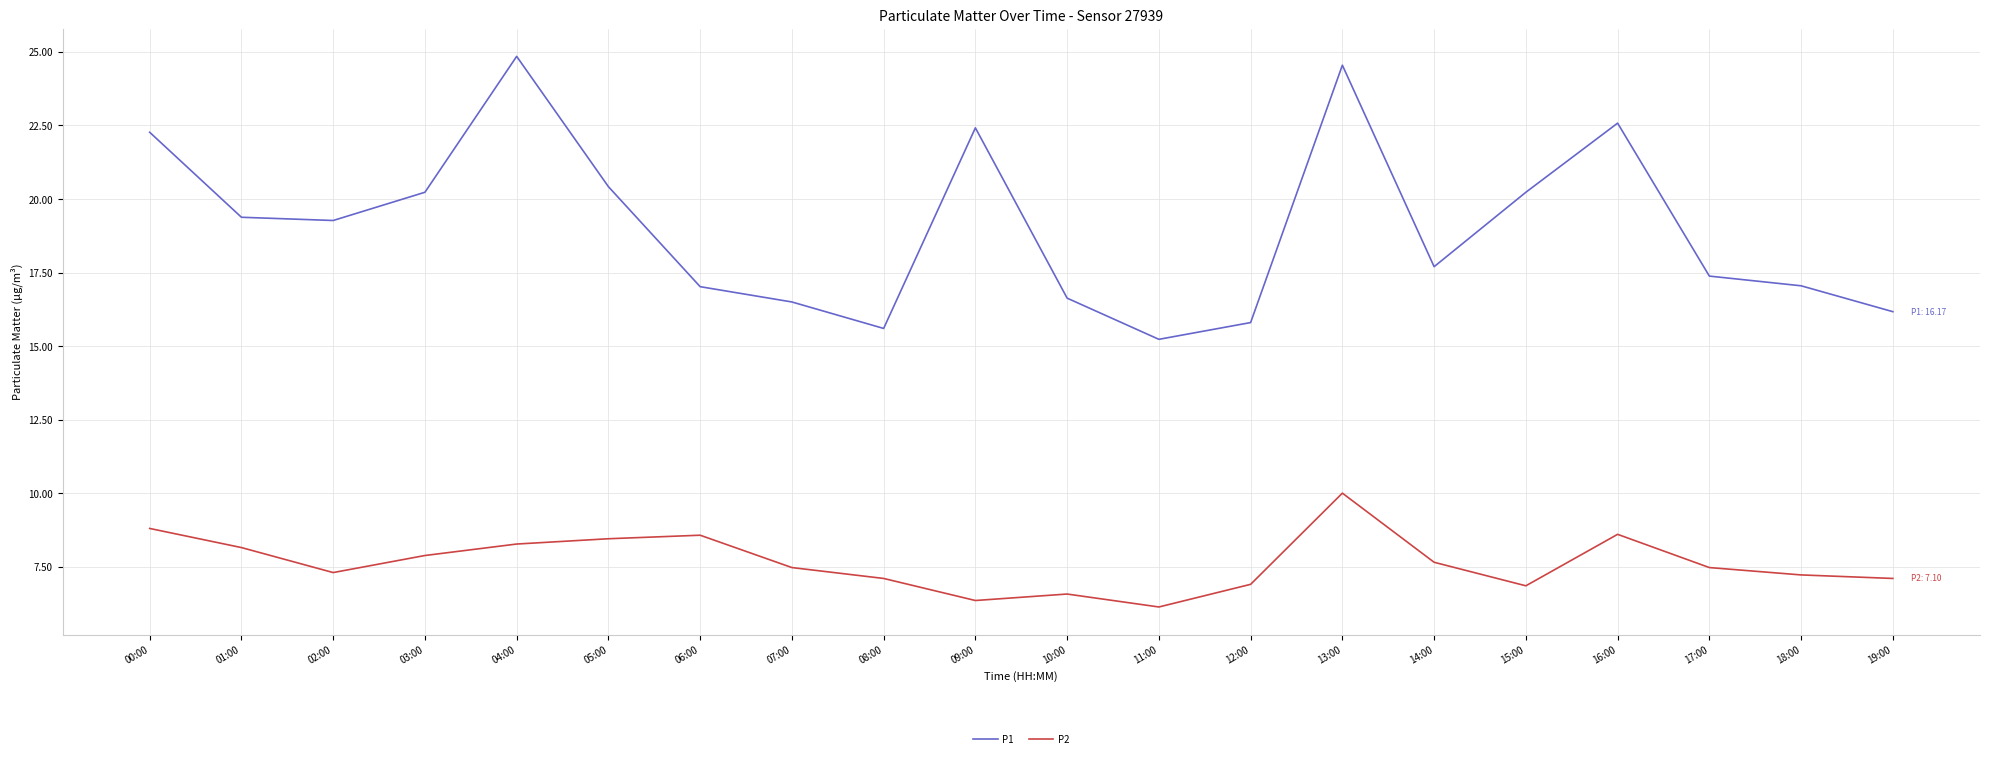

Where does the P1 series first go above 19?

00:00